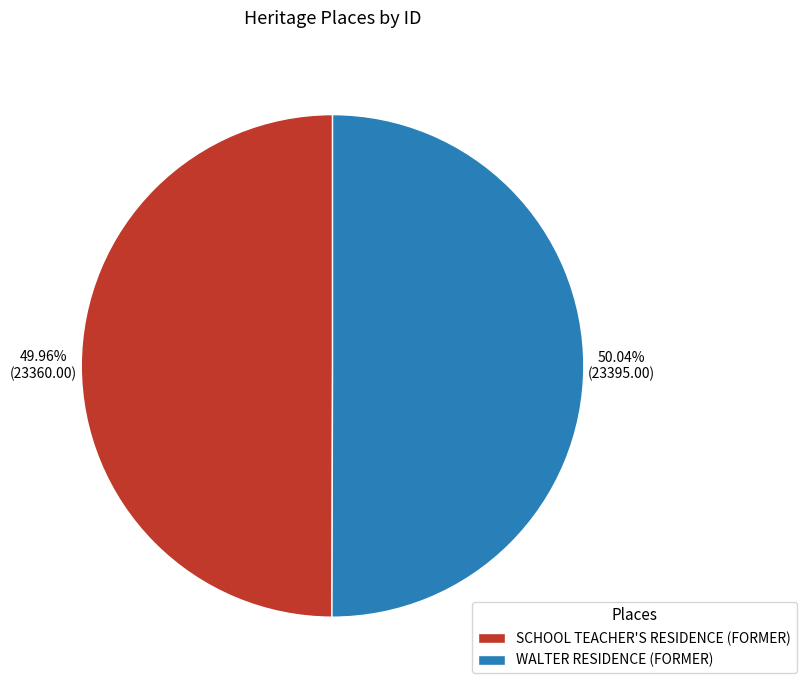

Is there any slice that represents more than half of the pie?

Yes